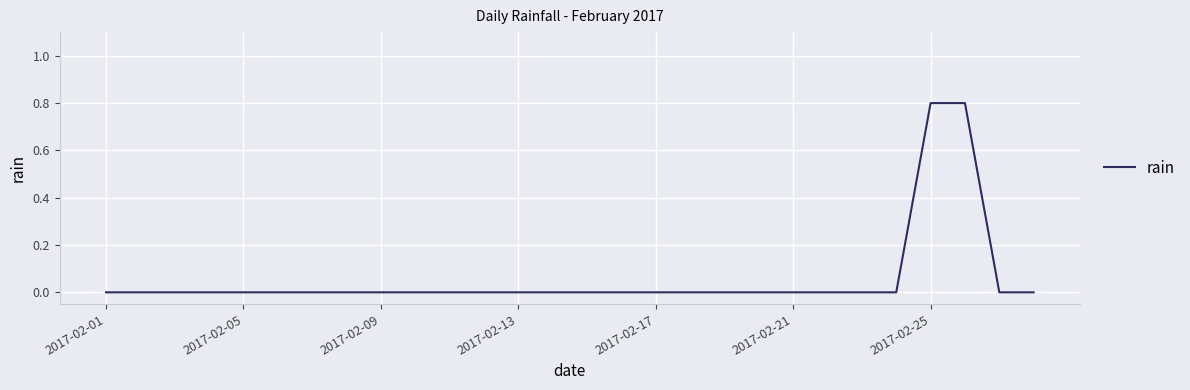

How many lines are shown in the chart?

1